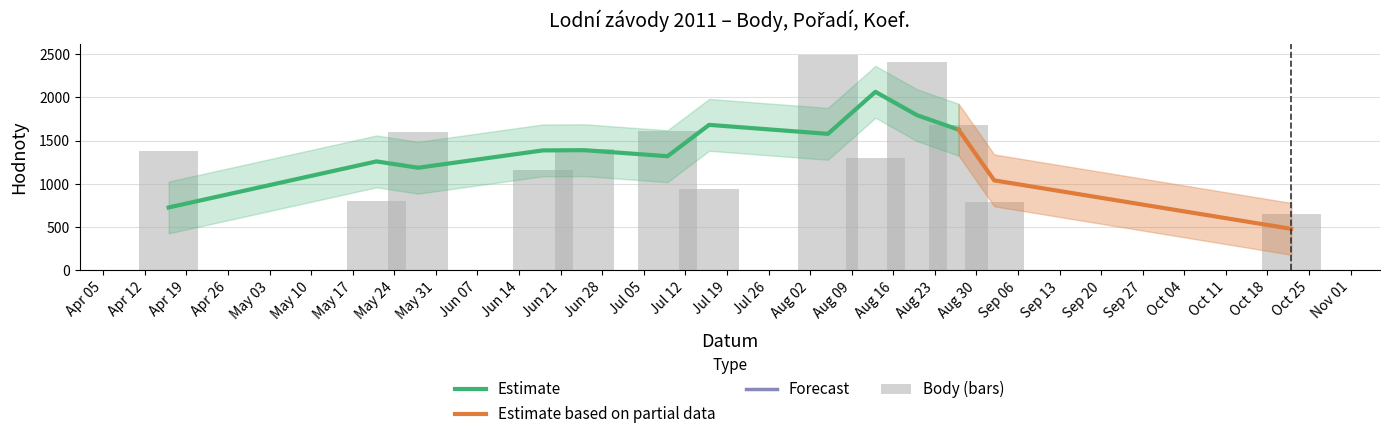

True or false: Pořadí has a value of 2 at 2011-06-25.

True